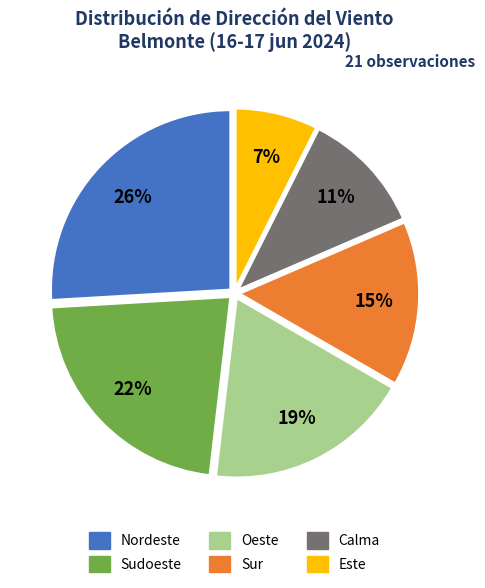

Count the number of slices in the pie.

6